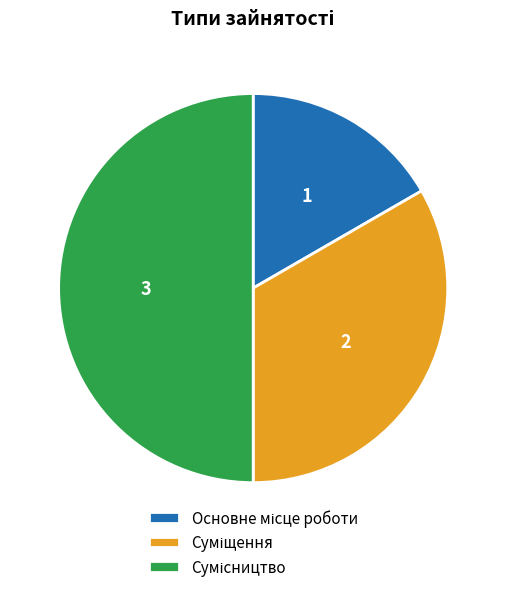

What is the change in value from Суміщення to Сумісництво?

+1